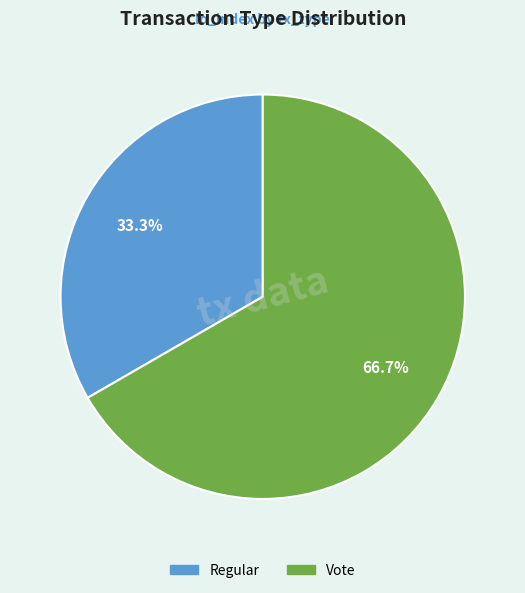

Is the sum of Vote and Regular greater than half?

Yes